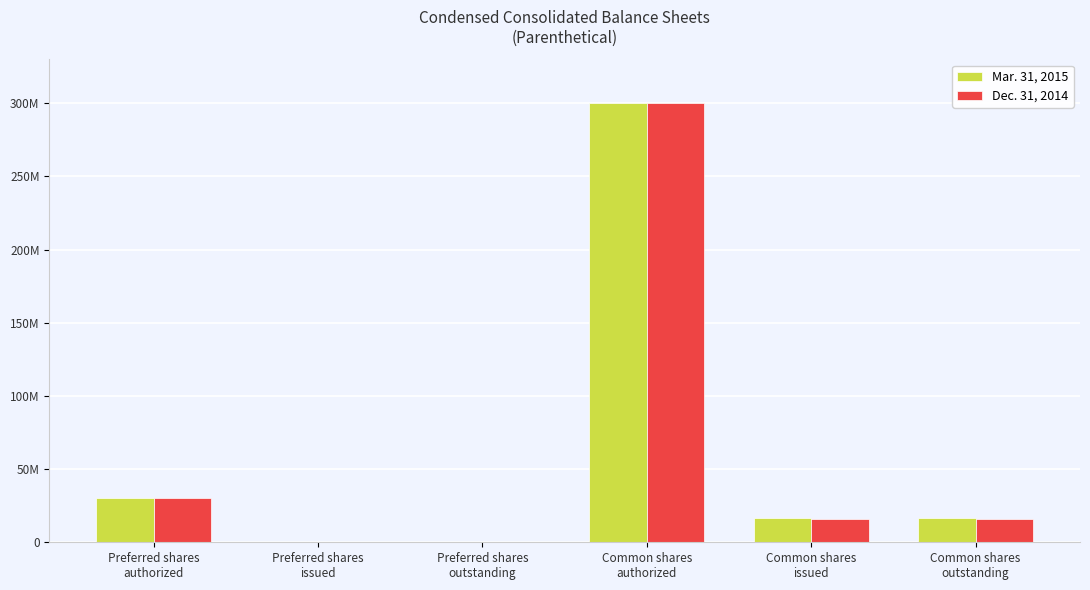

At which label does Dec. 31, 2014 reach its peak?

Common shares
authorized